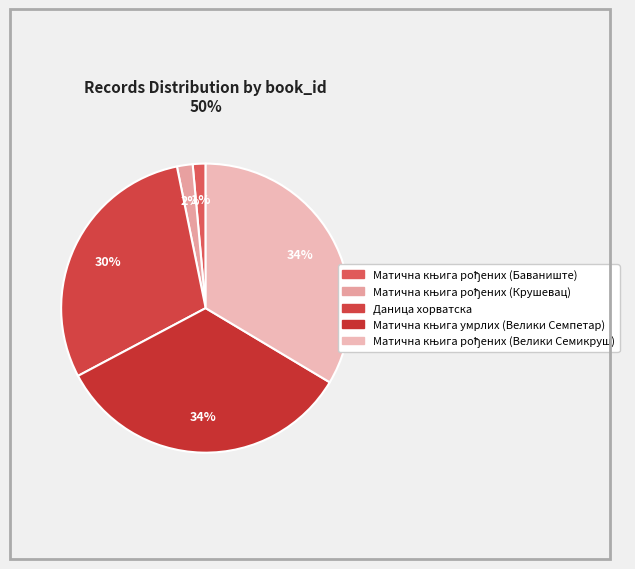

Combined, what portion of the pie is Даница хорватска and Матична књига умрлих (Велики Семпетар)?

63.2%